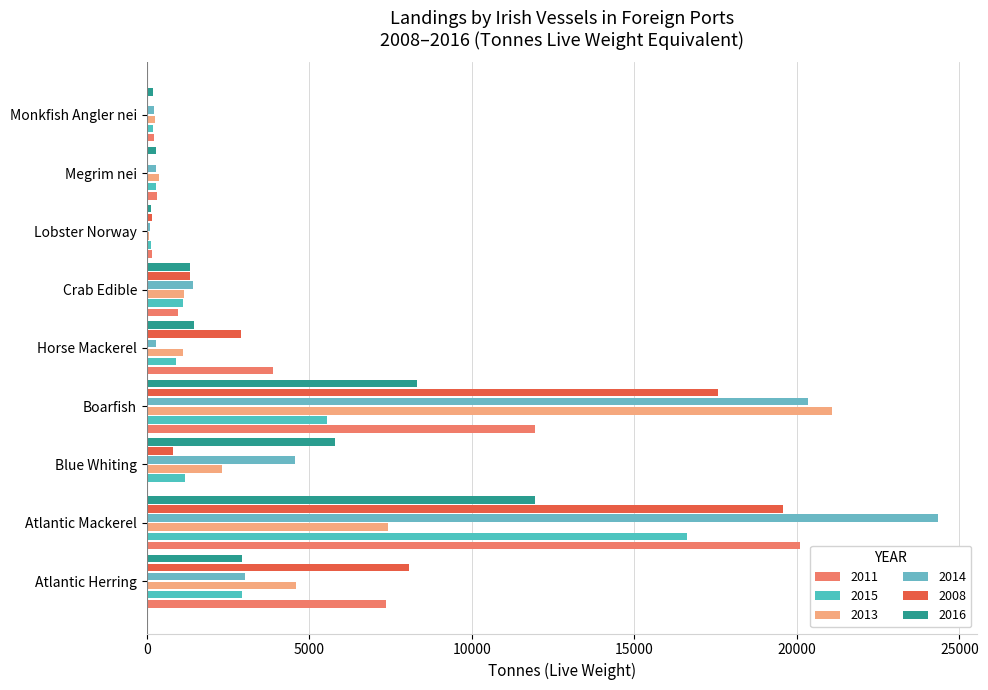

What is the highest value of the 2016 series?

11939